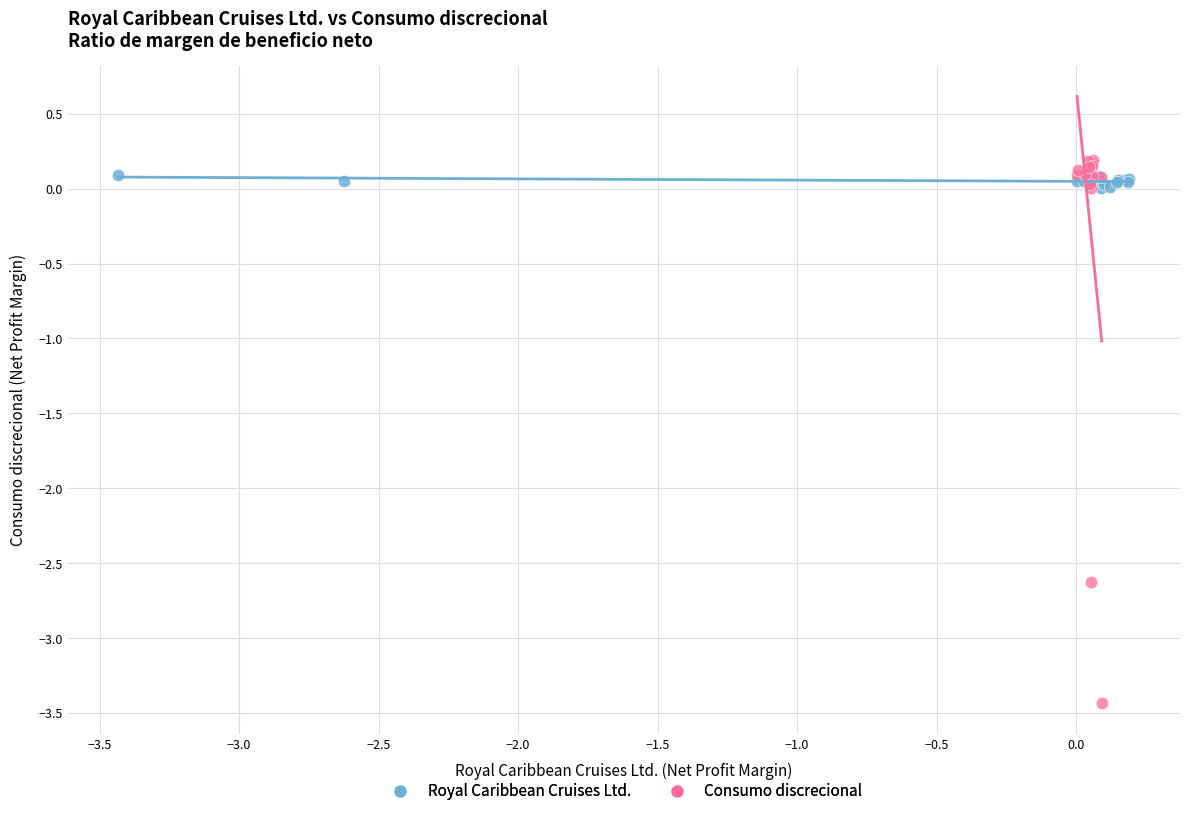

Which series reaches the minimum Y coordinate?

Consumo discrecional